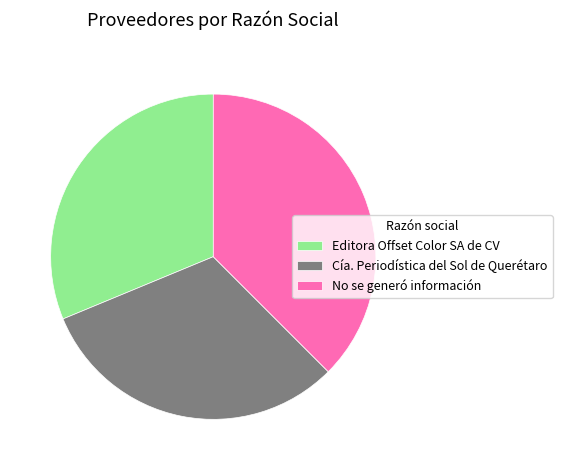

The Editora Offset Color SA de CV slice represents 40% of the pie. True or false?

False